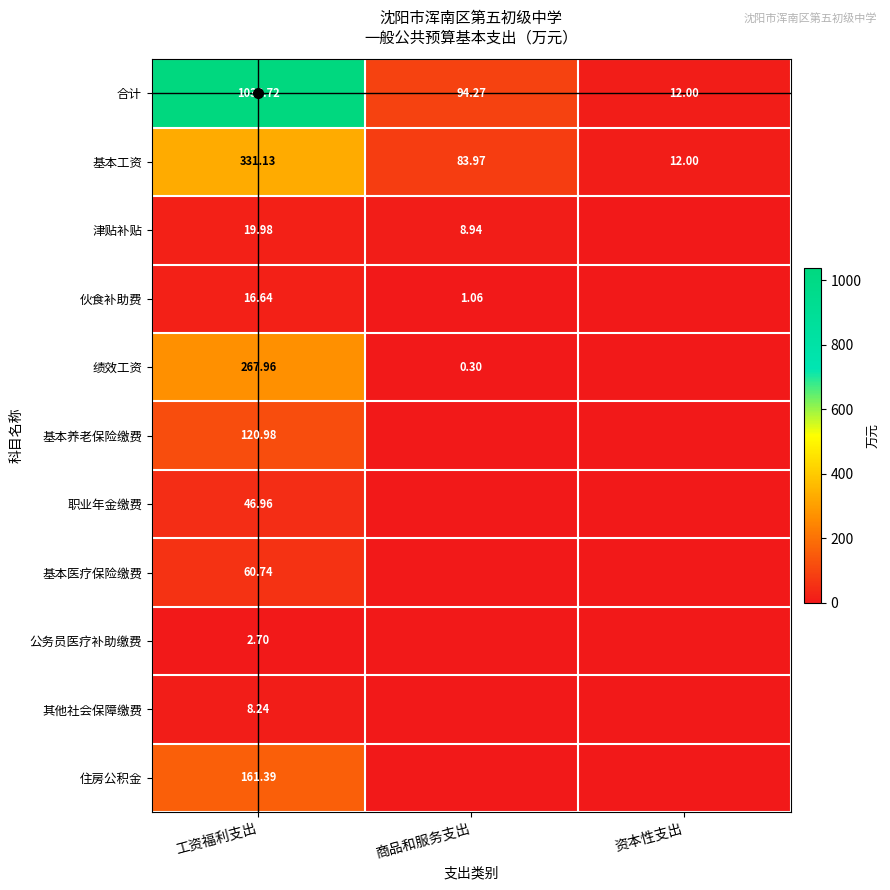

The value of 绩效工资 at 工资福利支出 is 56.0. True or false?

False